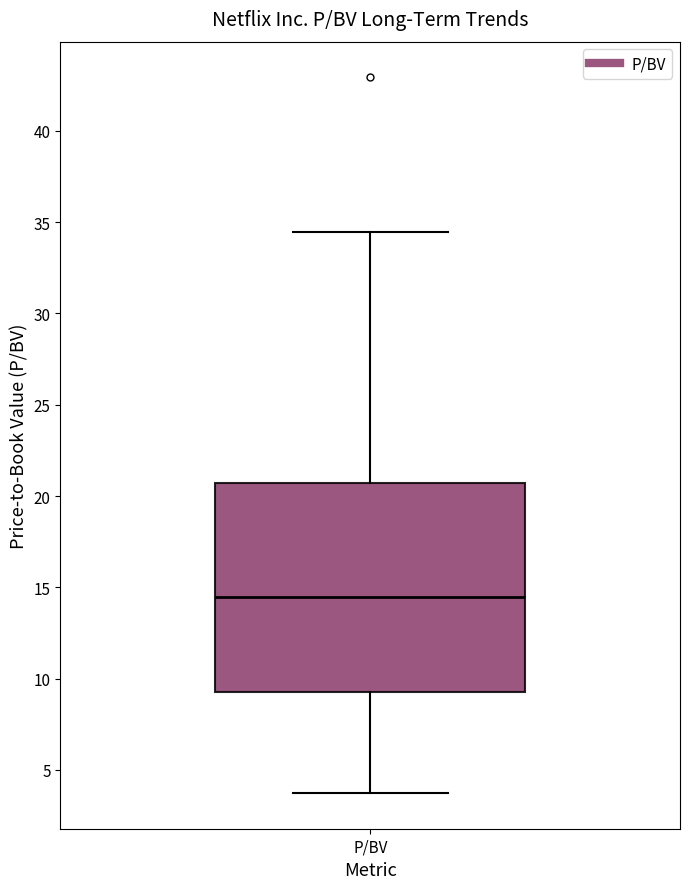

Read this box plot against the y-axis: the position of the median line, the range covered by the box, and the ends of both whiskers. The values are not printed on the chart, so give them approximately, as read against the axis.

median 14.5, box 9.5 to 20.5, whiskers 3.5 to 34.5